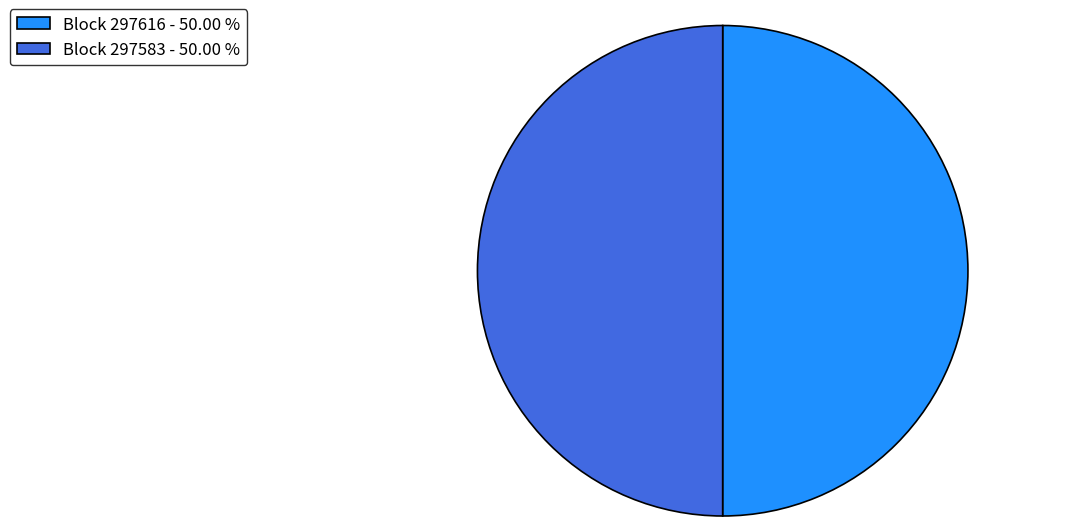

Approximately how many times larger is the value at Block 297583 - 50.00 % compared to Block 297616 - 50.00 %?

1.0